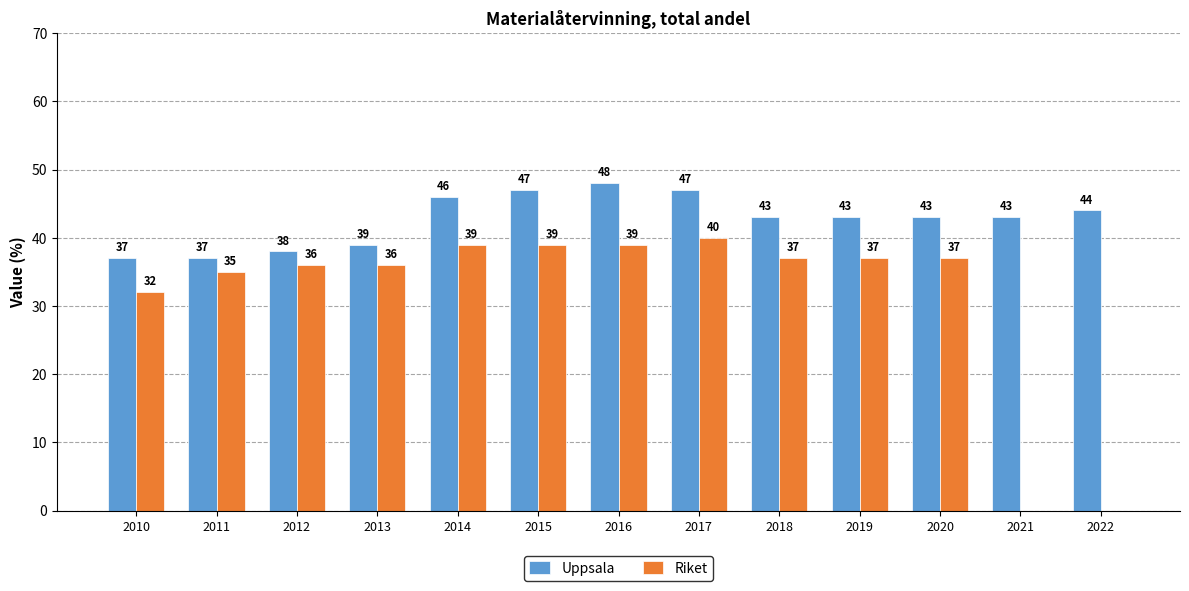

What is the sum of all Uppsala values?

555